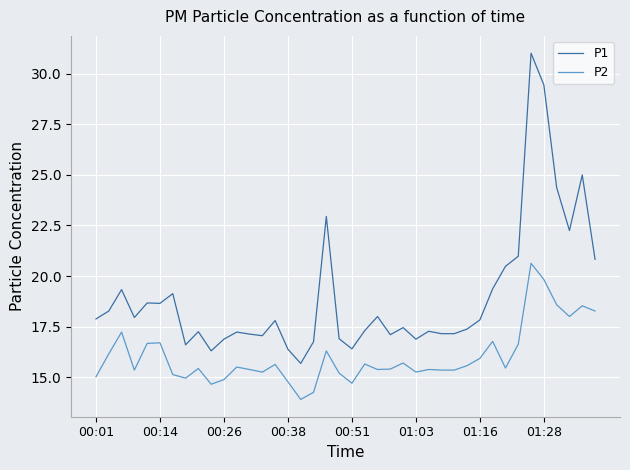

What is the maximum value shown in the chart?

31.0